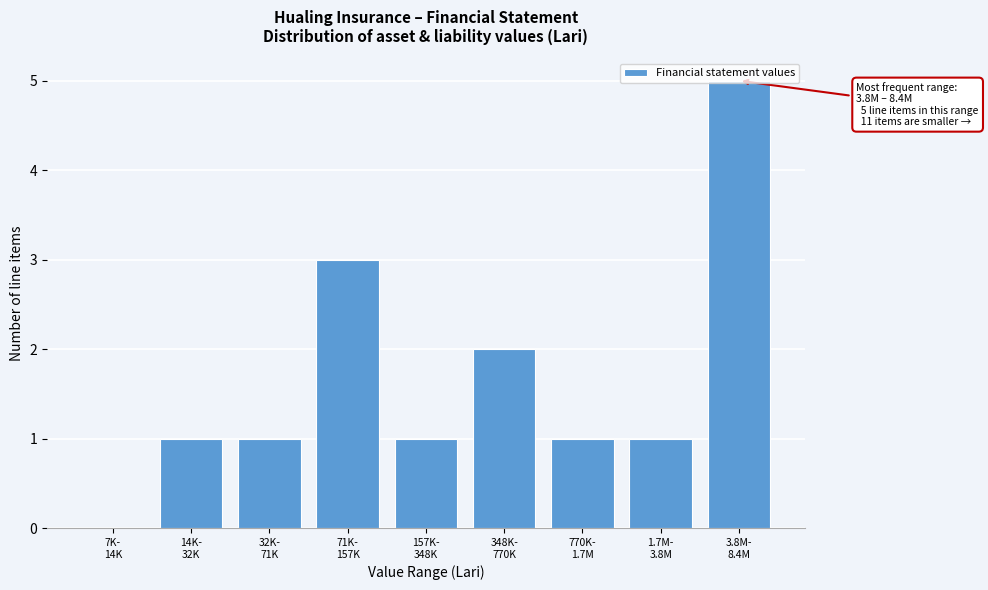

What is the maximum value shown in the chart?

5